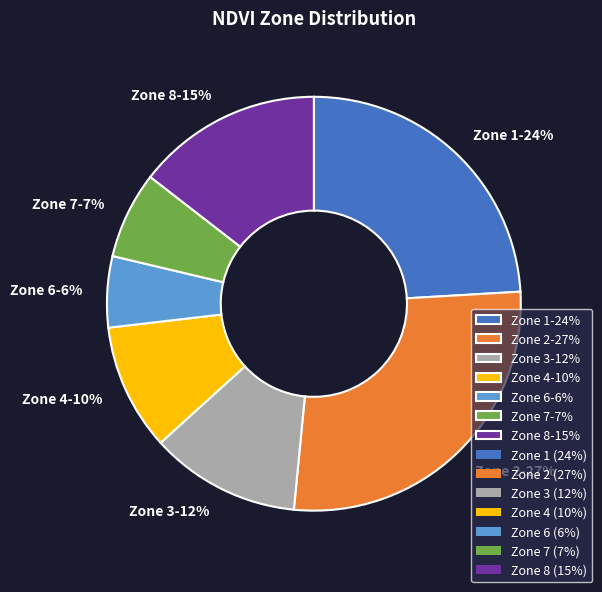

Approximately how many times larger is the value at Zone 7 compared to Zone 4?

0.7